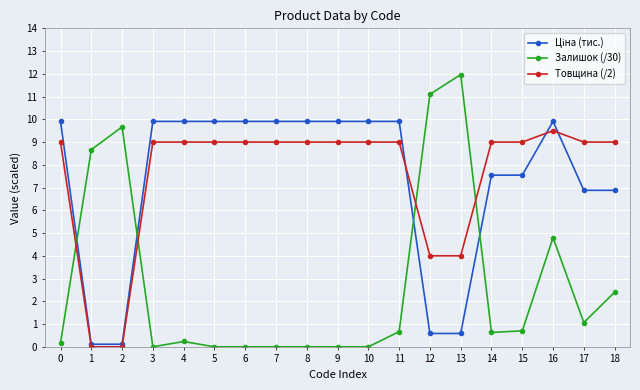

Is the value of Залишок (/30) at 5 greater than the value of Товщина (/2) at 3?

No